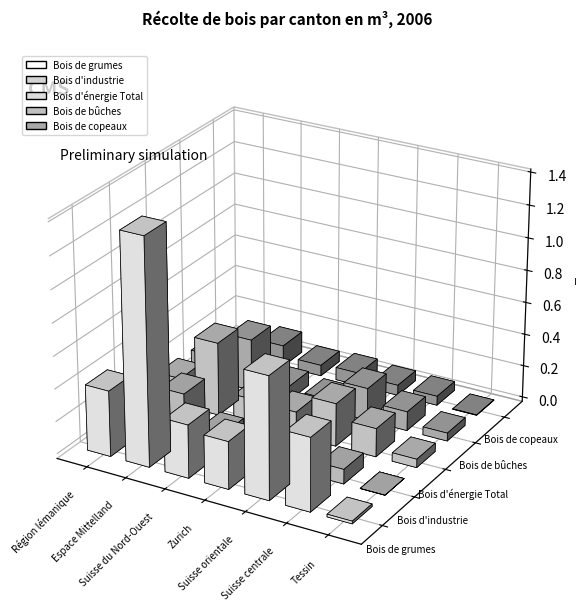

Which series has the largest range (max minus min)?

Bois de grumes